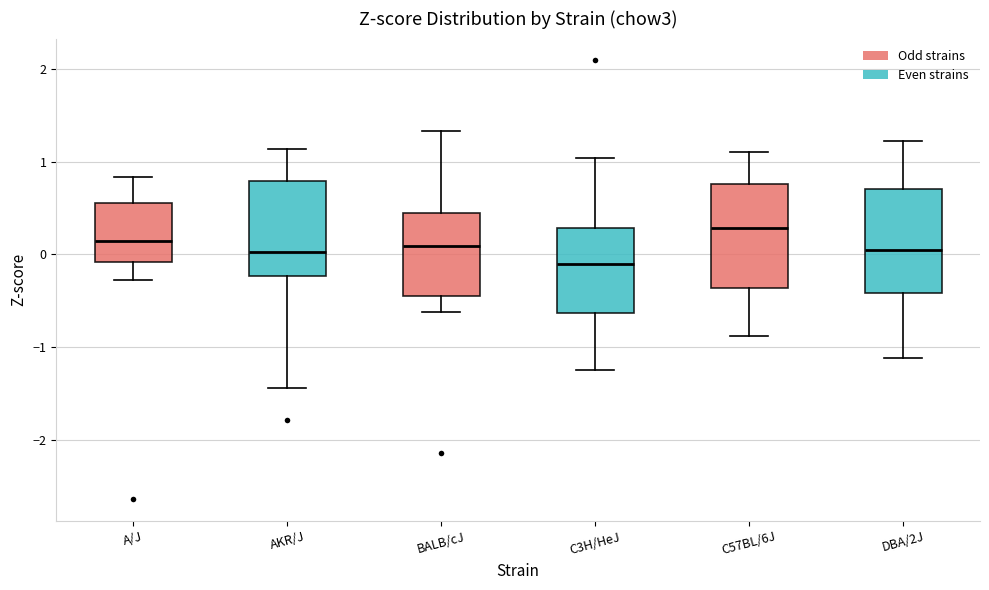

Which box's median line is the lowest?

C3H/HeJ